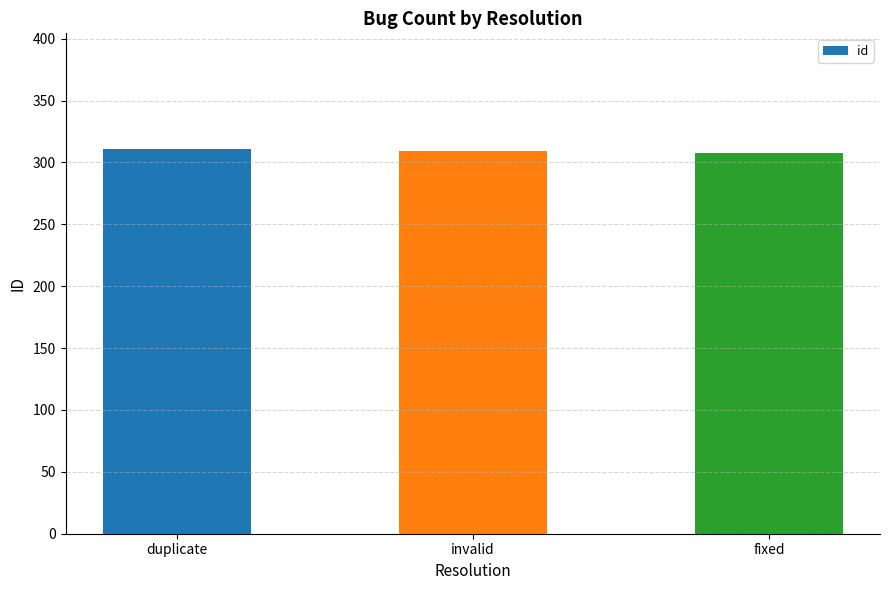

What is the sum of the values at invalid and fixed?

617